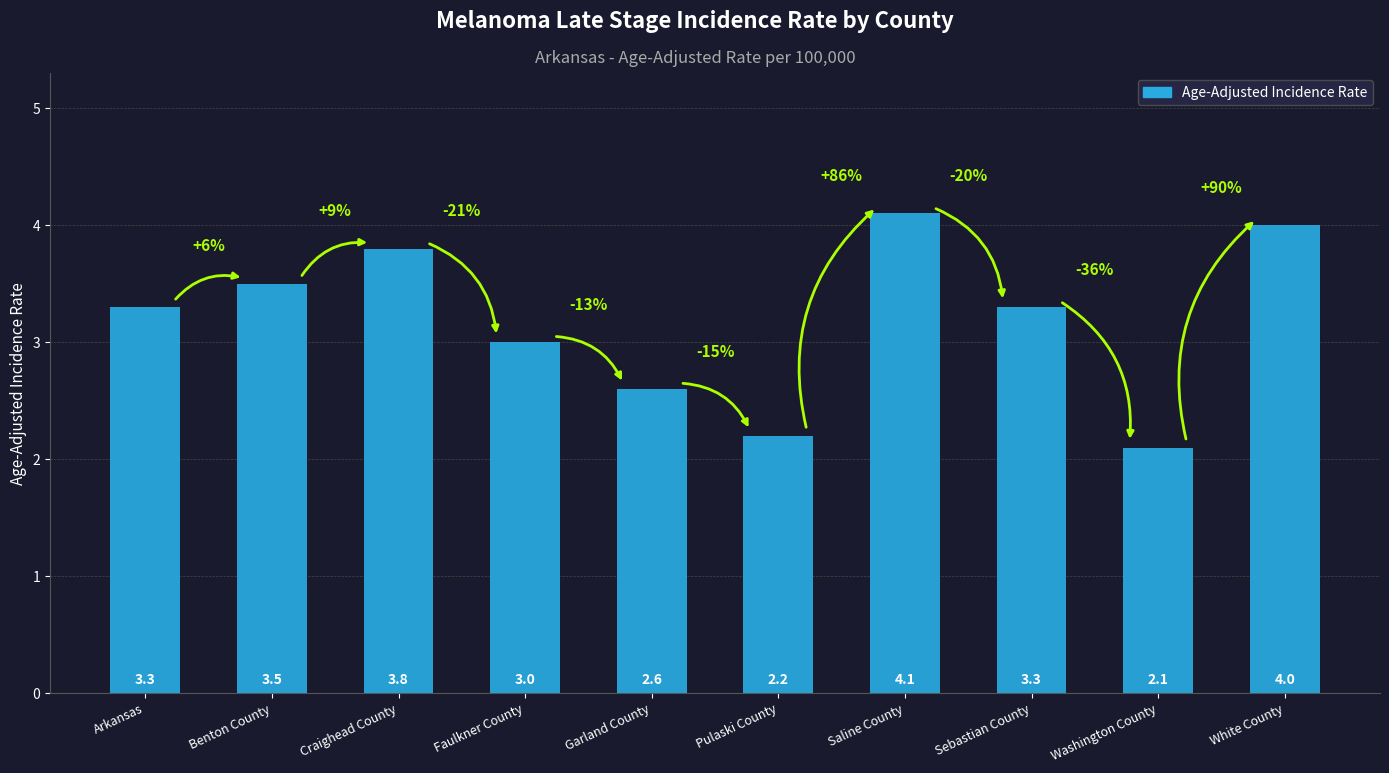

Is it true that the value at Pulaski County is 2.2?

True